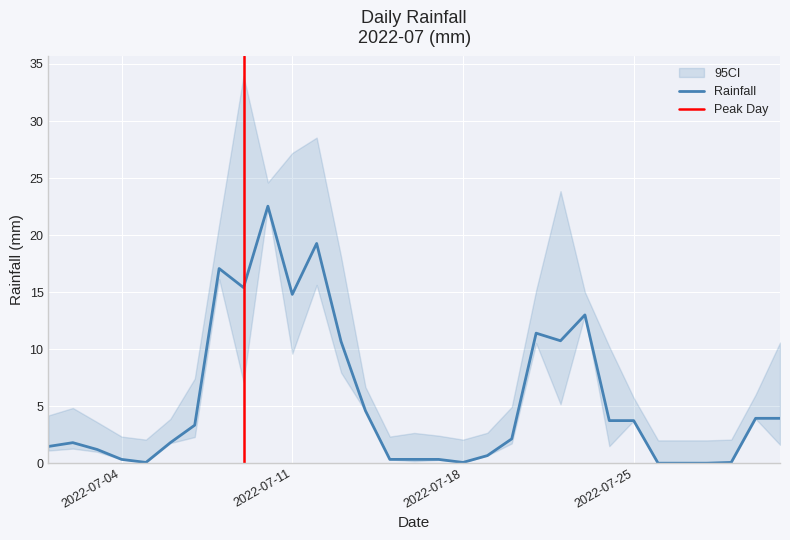

Which label corresponds to the smallest value in the chart?

2022-07-04